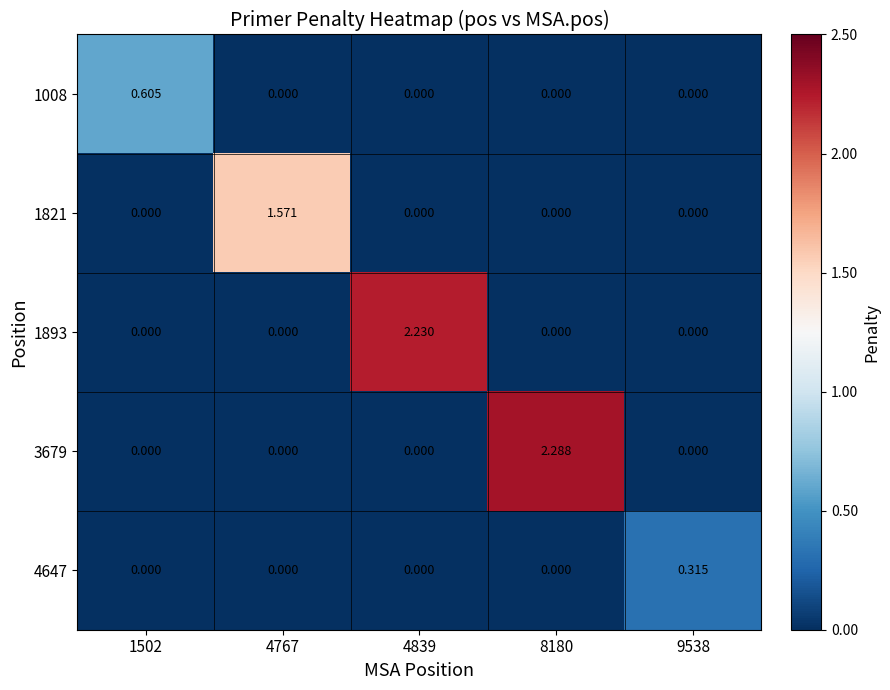

How many data points does each series have?

5